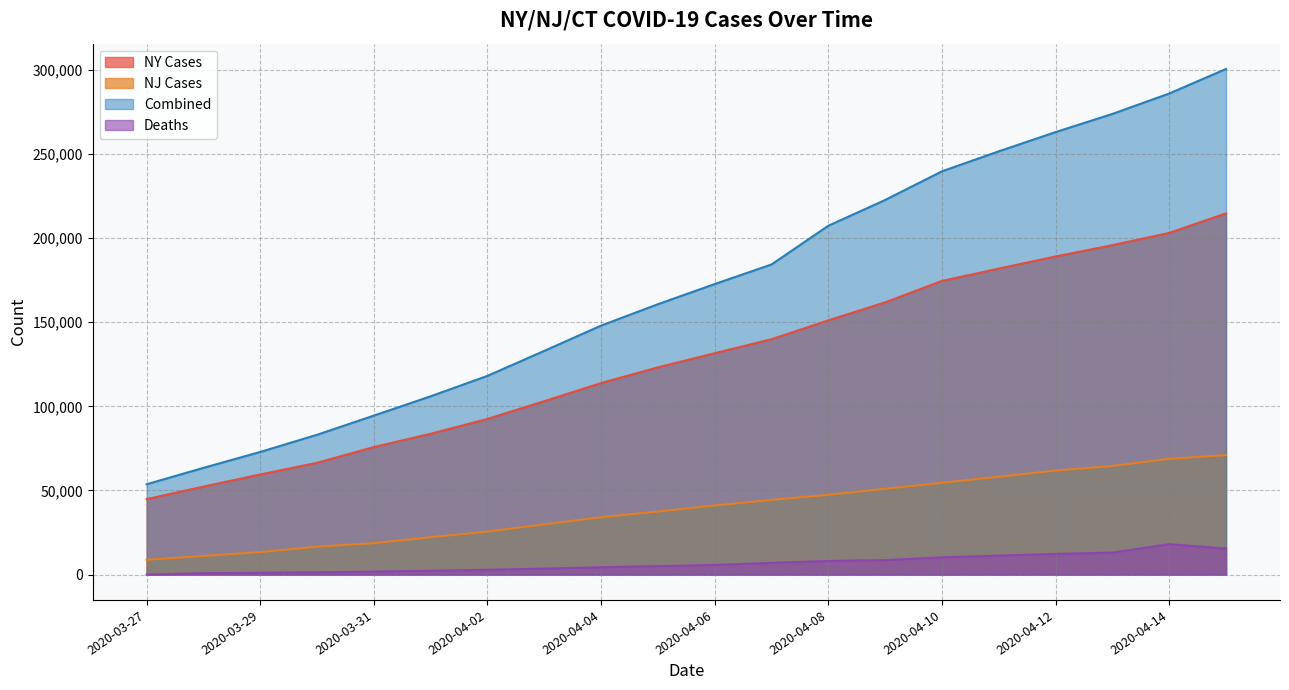

List the series in order of their peak value, highest first.

Combined, NY Cases, NJ Cases, Deaths